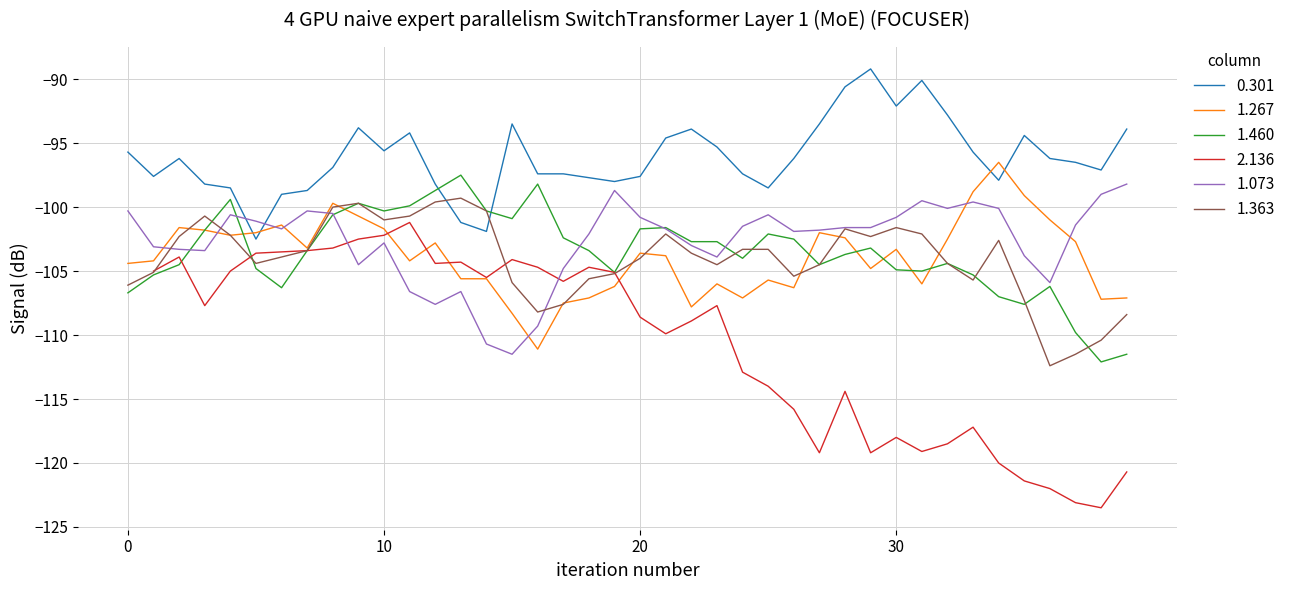

Which series ends up on top after the final intersection of 1.073 and 0.301?

0.301